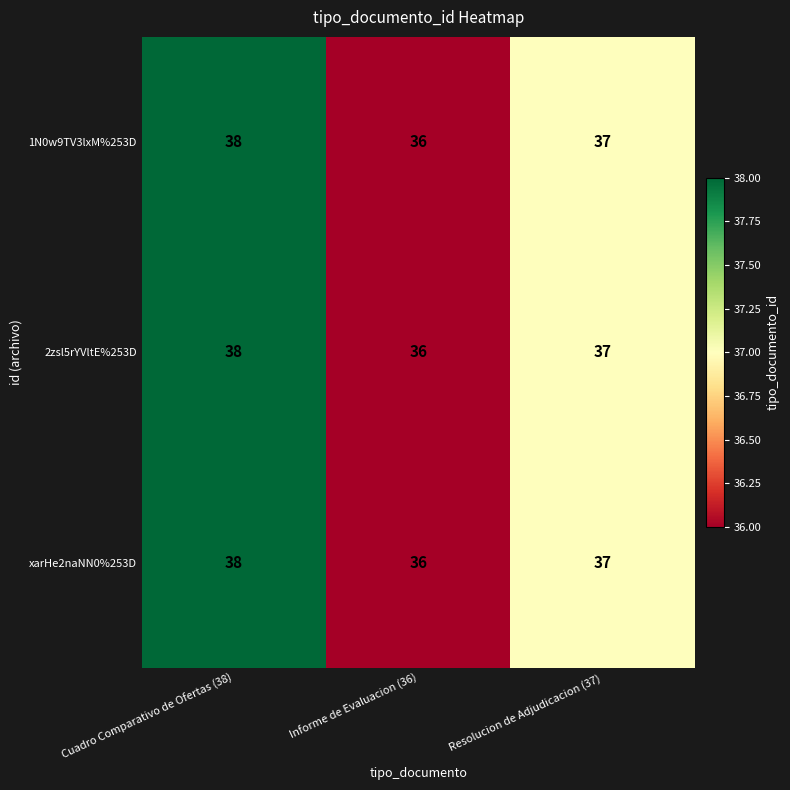

At which category is the sum across all series the highest?

Cuadro Comparativo de Ofertas (38)